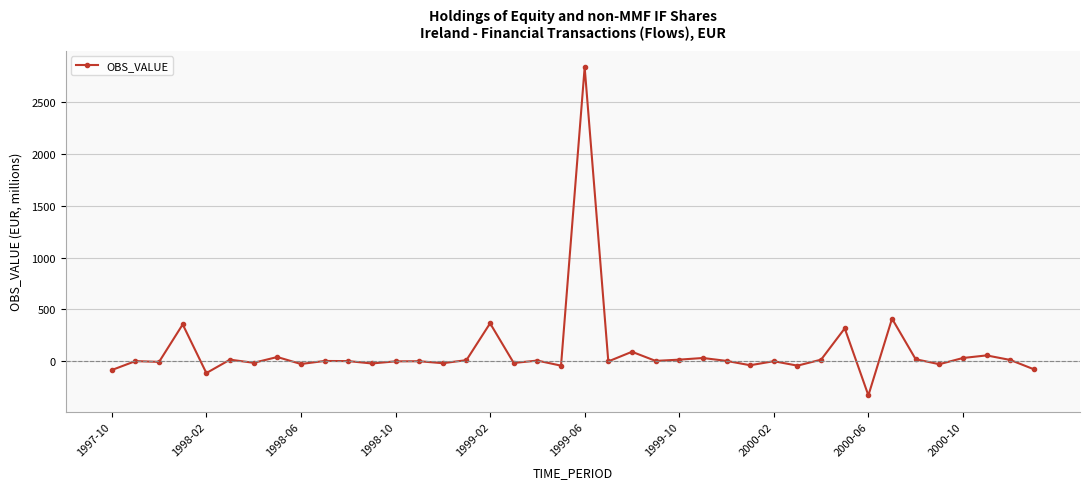

What is the smallest value displayed?

-331.0